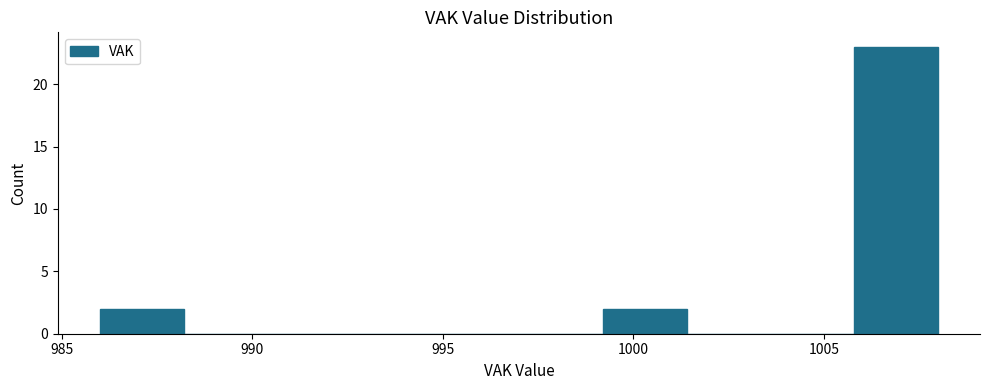

Reading left to right, list every bar in this chart as the range it spans on the x-axis followed by its height. Neither the bar edges nor the heights are printed on the chart, so give them approximately, as read against the axes.

986.0 to 988.2: 2
988.2 to 990.4: 0
990.4 to 992.6: 0
992.6 to 994.8: 0
994.8 to 997.0: 0
997.0 to 999.2: 0
999.2 to 1001.4: 2
1001.4 to 1003.6: 0
1003.6 to 1005.8: 0
1005.8 to 1008.0: 23